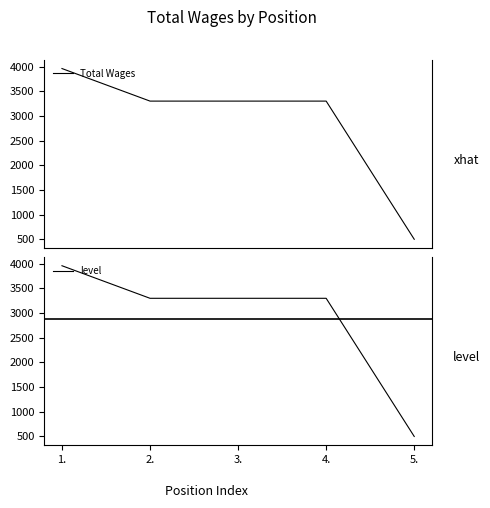

The Total Wages series shows 3300 at 2.. True or false?

True